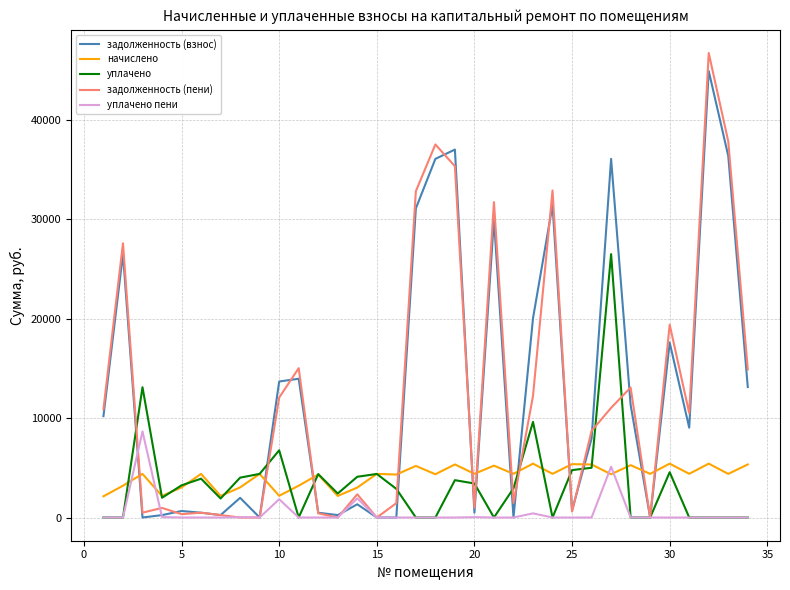

True or false: задолженность (пени) and начислено cross at least once.

True